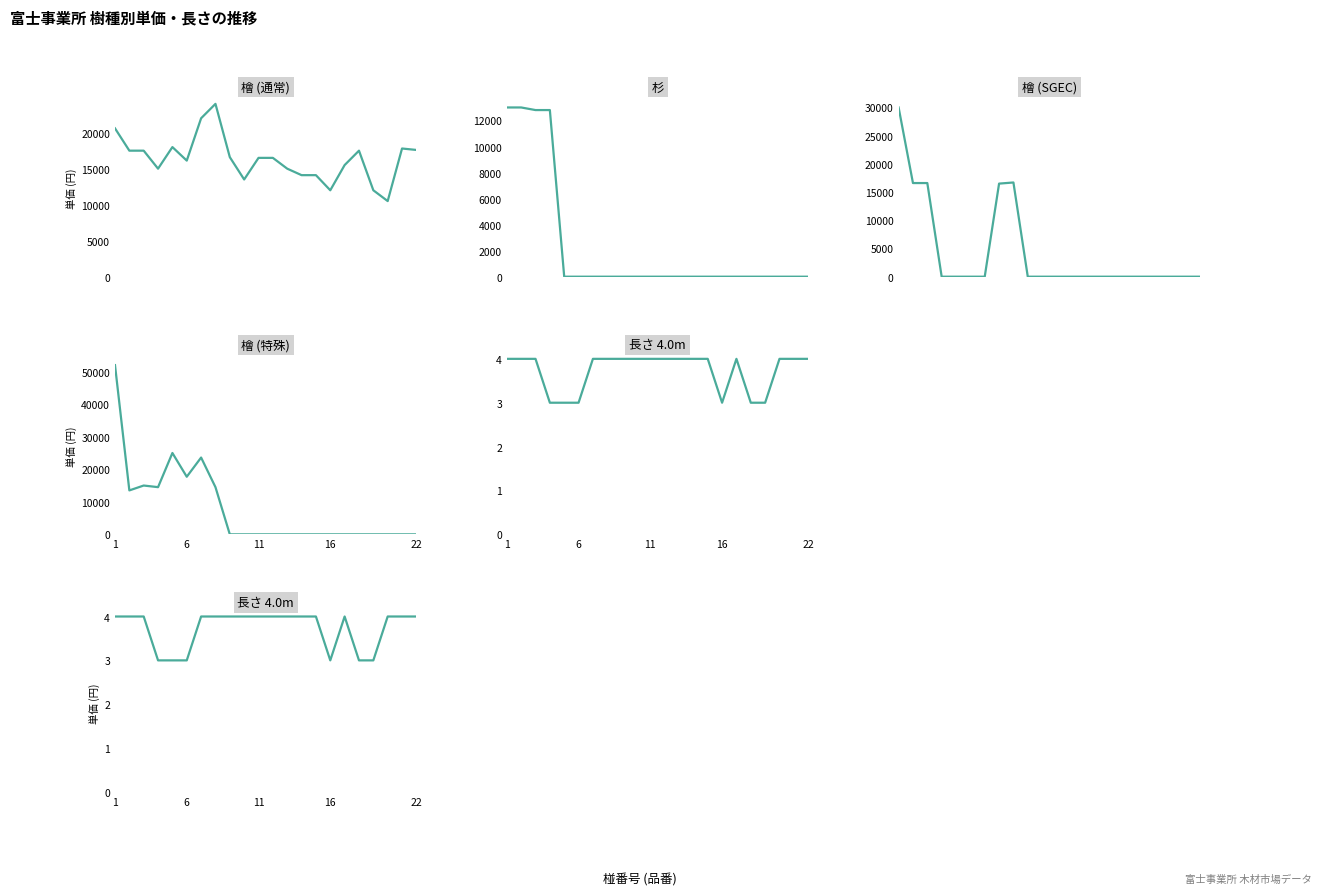

What is the difference between the maximum and minimum values in the 長さ_4.0 series?

1